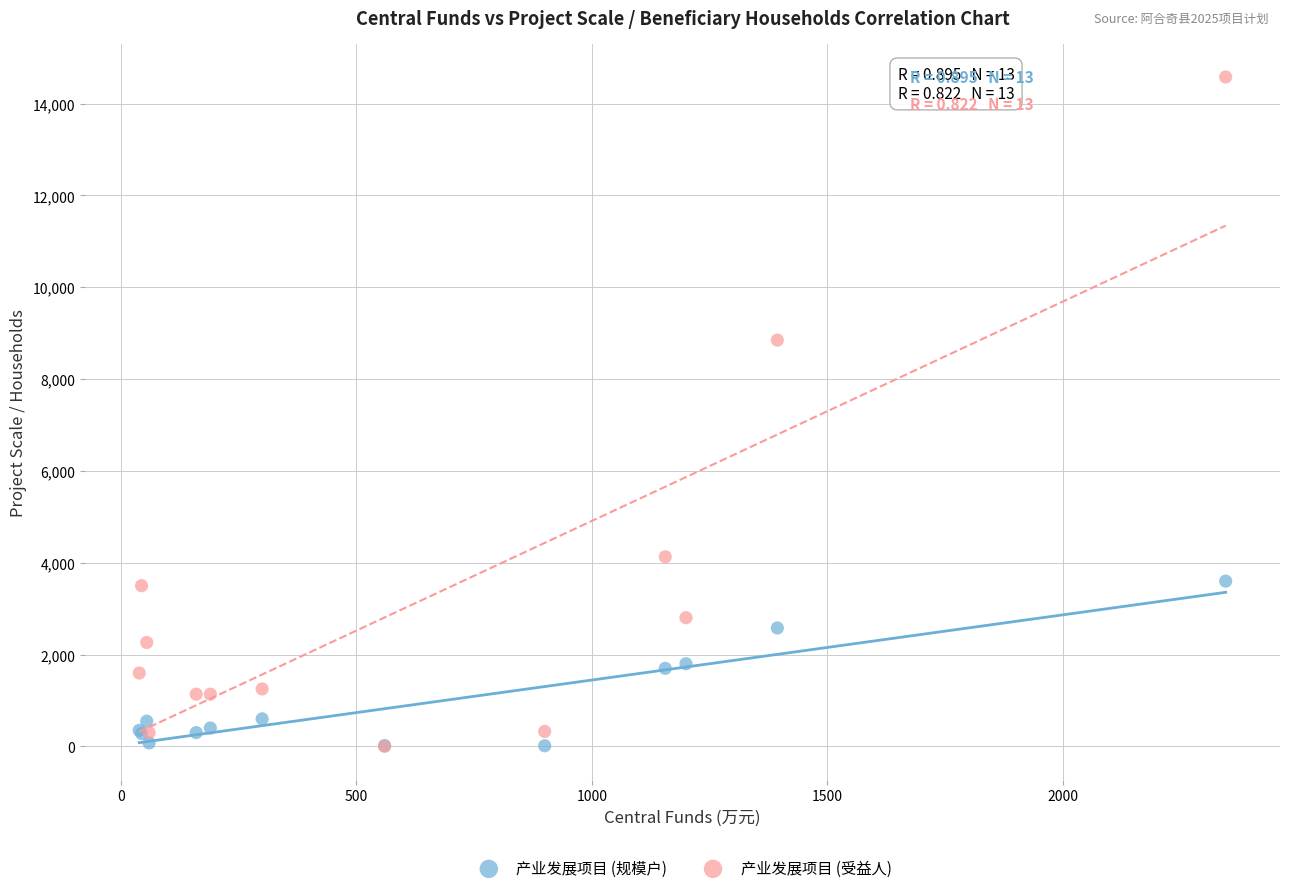

In the 产业发展项目 (受益人) series, what Y value is closest to 7290?

8849.0